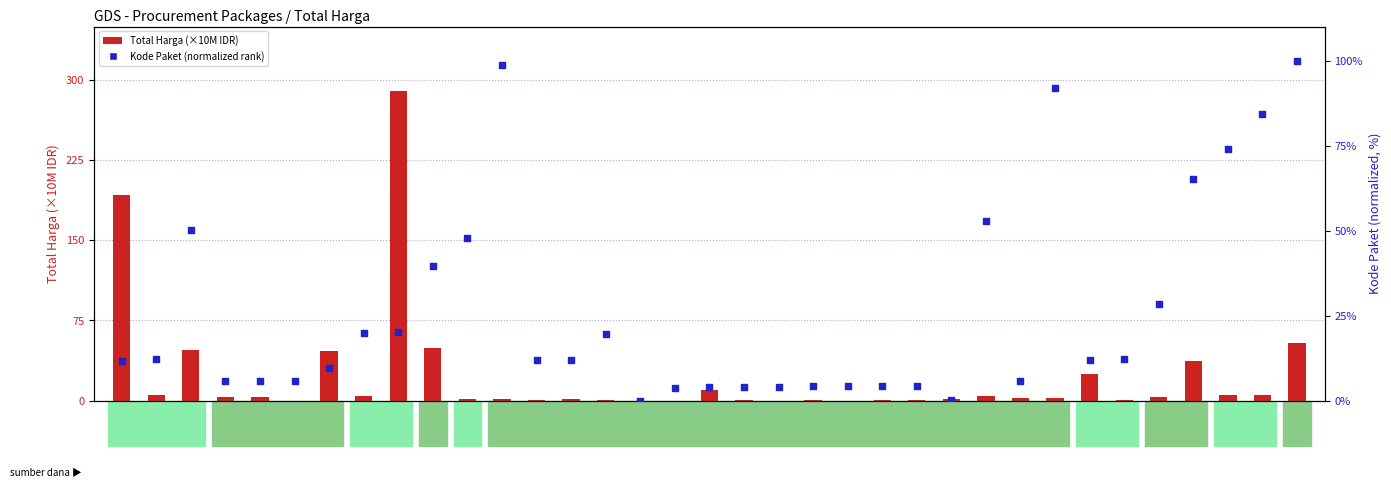

Which series reaches the minimum Y coordinate?

Kode Paket (normalized rank)